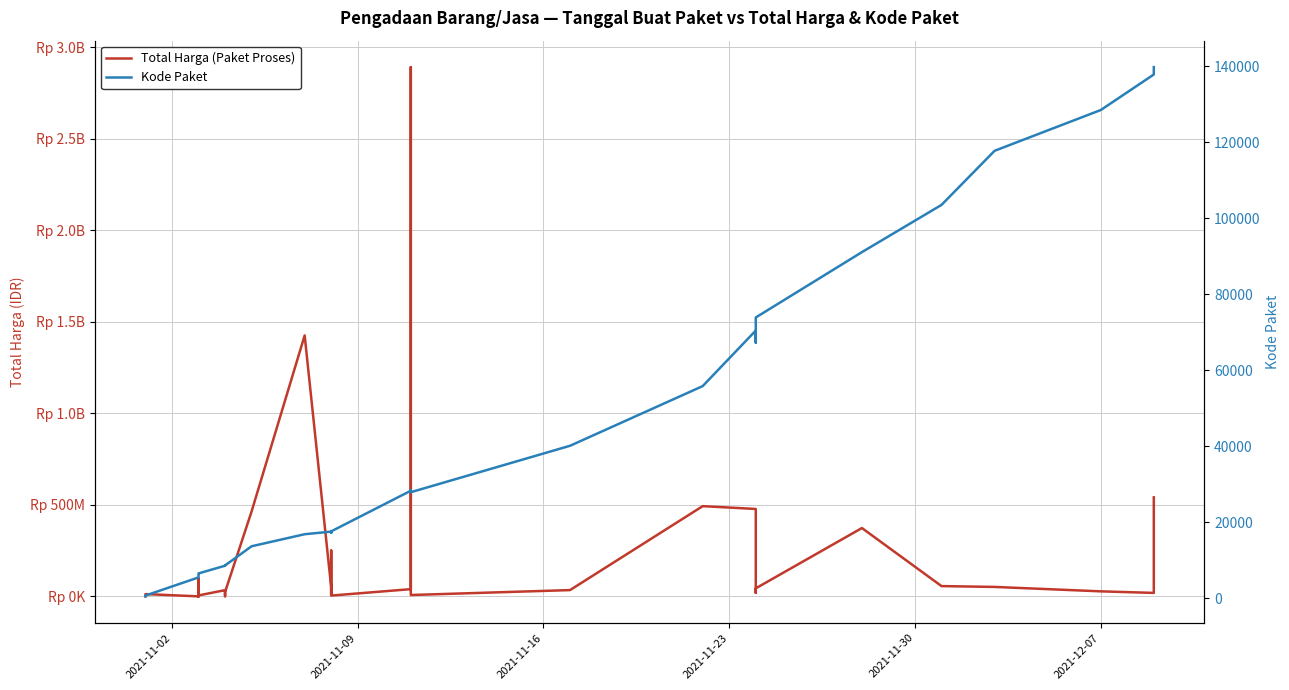

What is the minimum value shown in the chart?

464